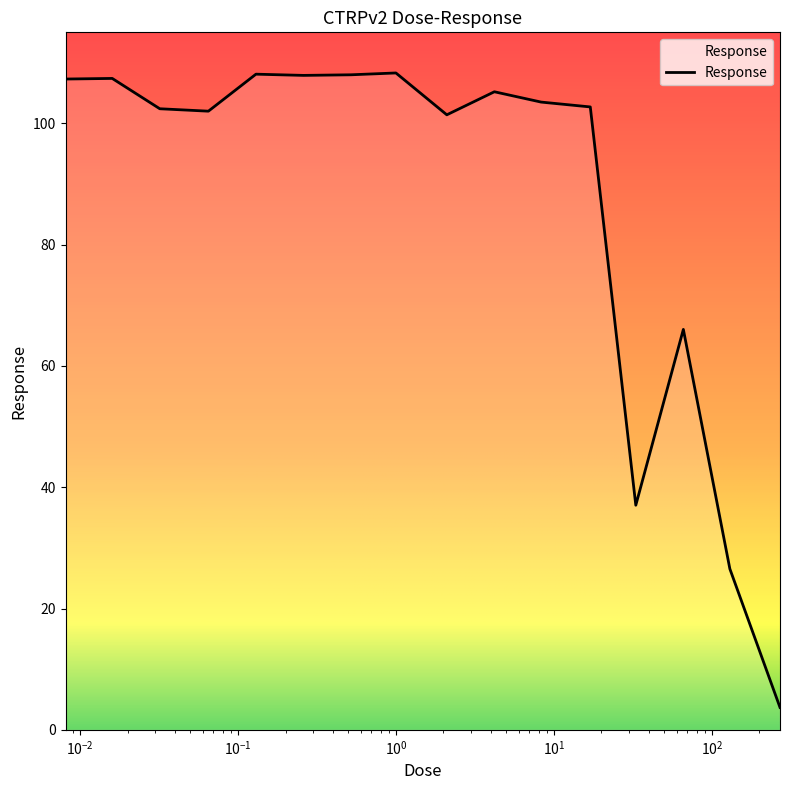

What is the maximum value shown in the chart?

108.3